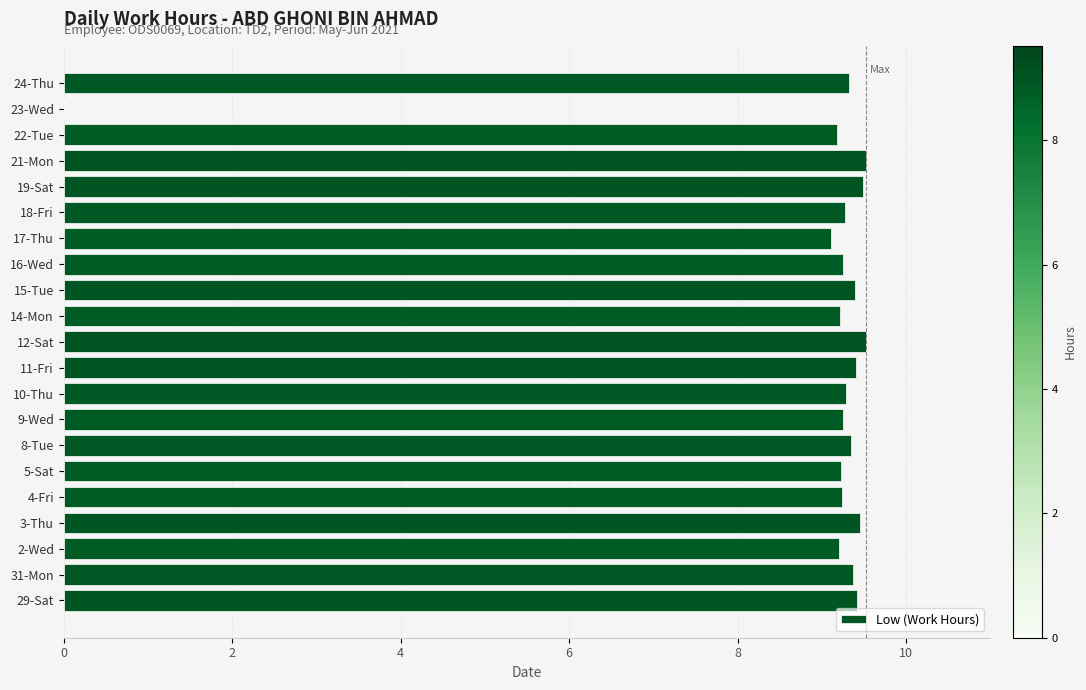

How many data points are above 9?

20